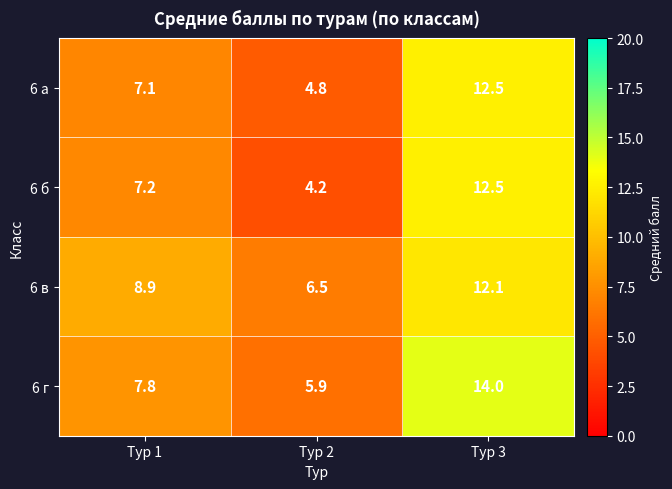

Which category has the lowest value across all series?

Тур 2